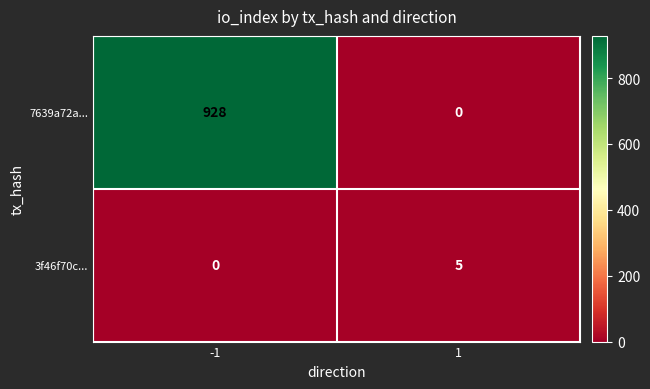

Which series has the widest spread of values?

7639a72a...